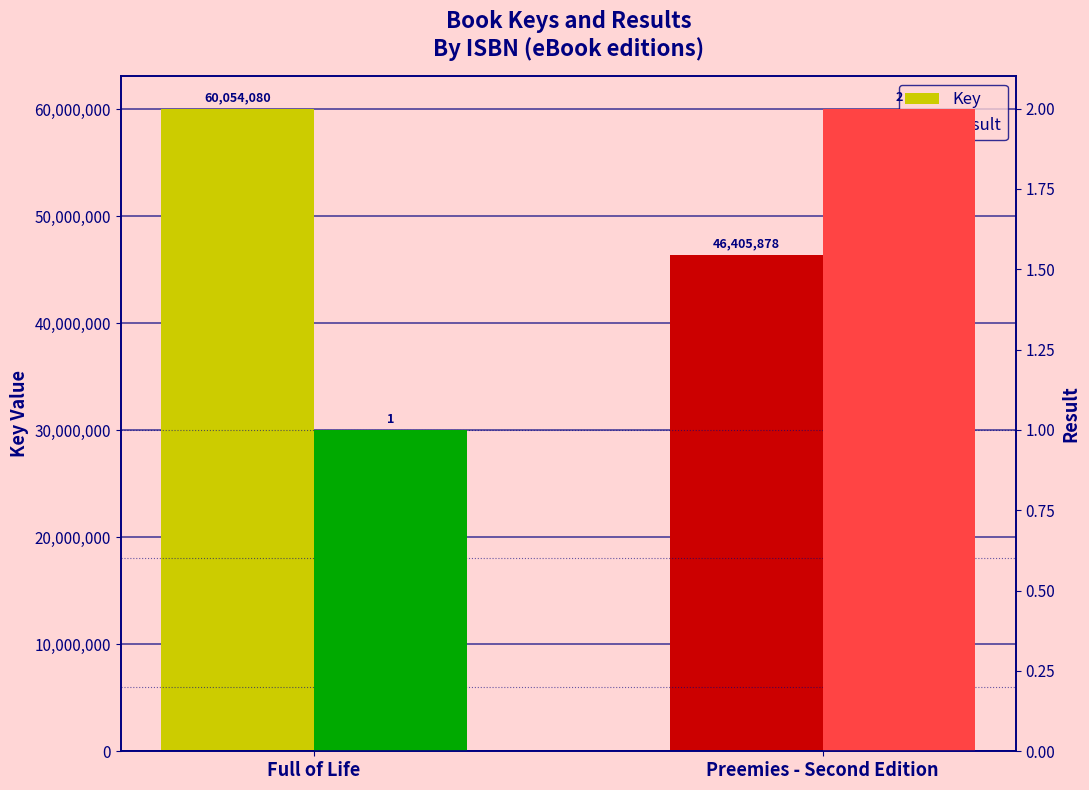

The Key series shows 46405878 at Preemies - Second Edition. True or false?

True